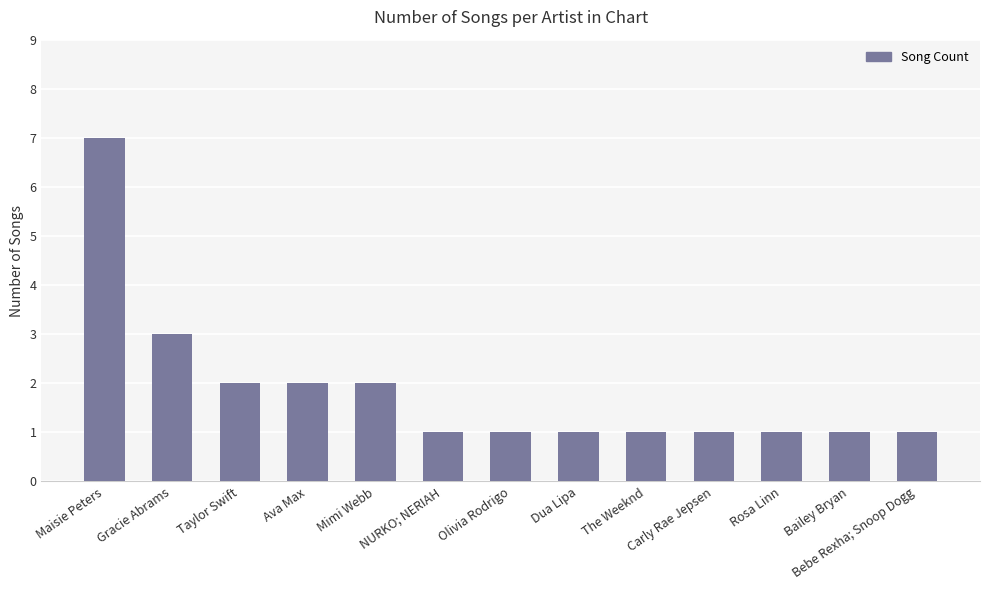

Approximately how many times larger is the value at Ava Max compared to Maisie Peters?

0.3